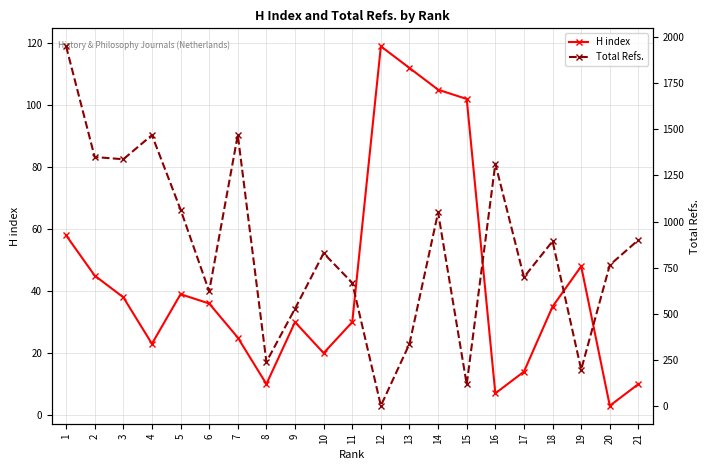

How many interior local peaks does the Total Refs. series have?

6